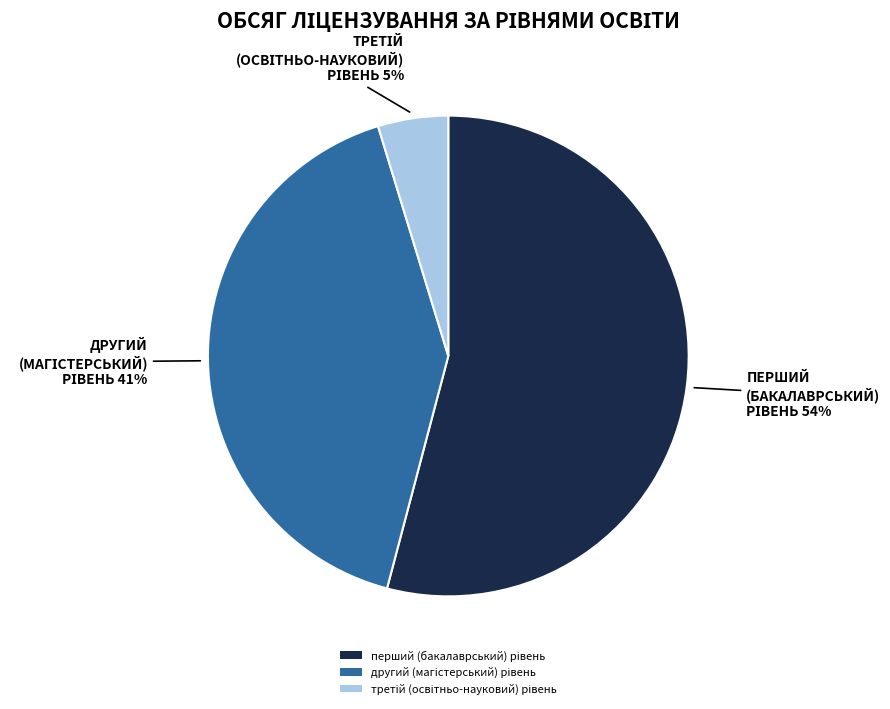

To the nearest percent, what is the difference between the largest and smallest slice percentages?

49%